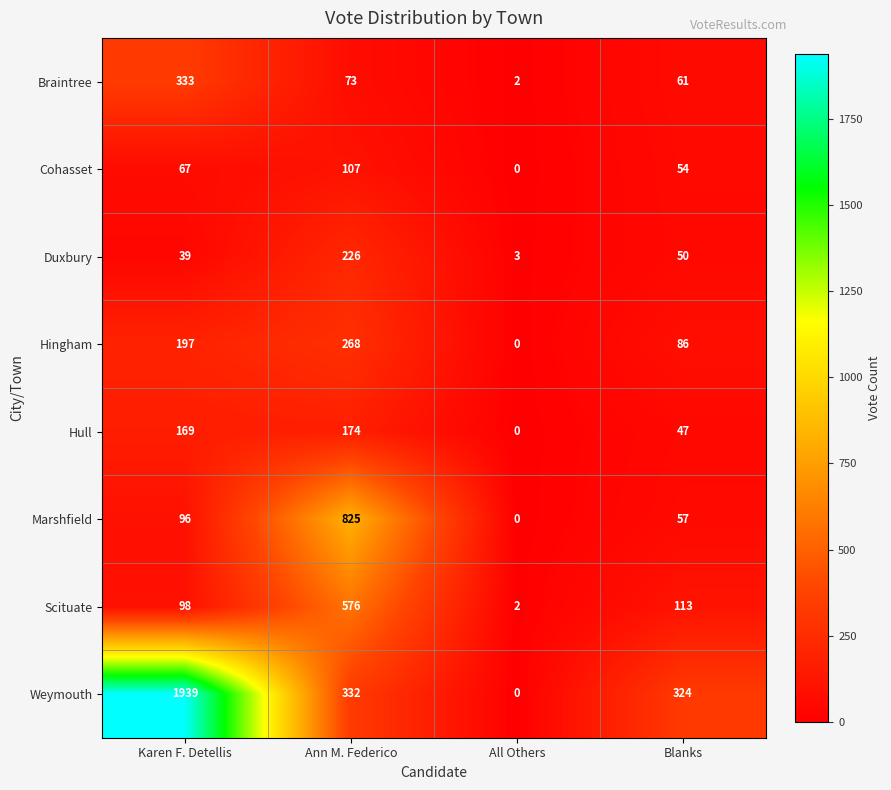

Rank the categories by Braintree value from highest to lowest.

Karen F. Detellis, Ann M. Federico, Blanks, All Others